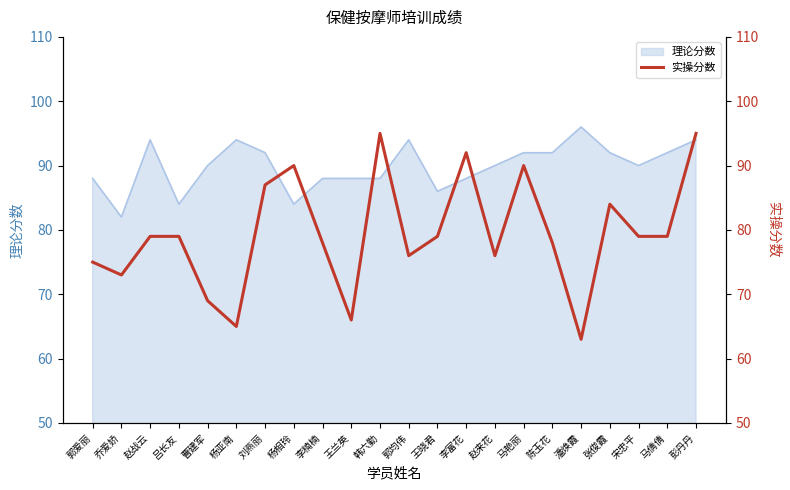

The 理论分数 series shows 88 at 韩六勤. True or false?

True